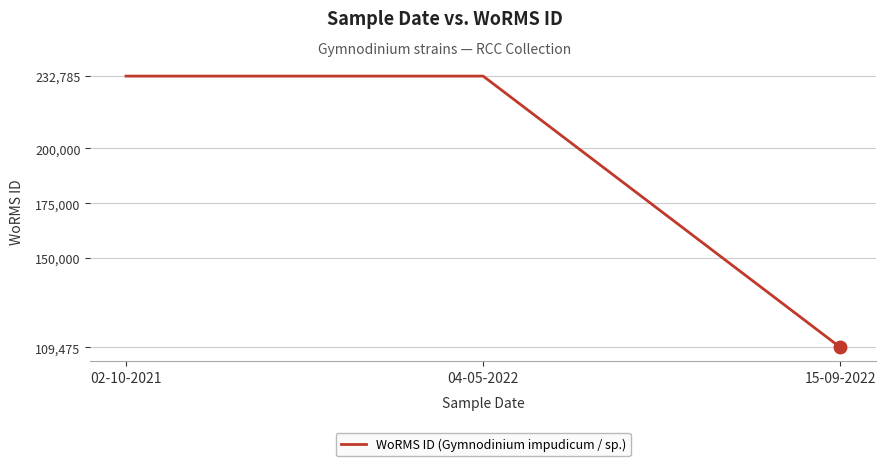

Reading left to right, extract all data points from this chart.

232785	232785	109475